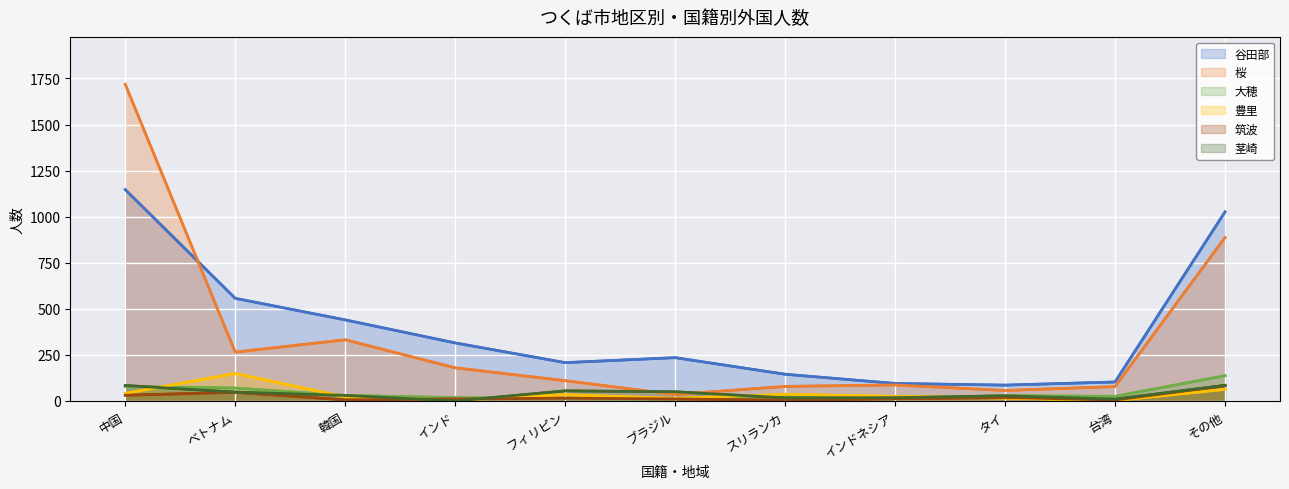

Reading right to left, what are all the values shown in this chart?

谷田部: 1026	103	86	95	145	235	208	315	440	557	1147
桜: 887	78	57	87	79	35	110	180	332	265	1718
大穂: 137	25	29	14	33	11	13	18	30	70	79
豊里: 63	2	16	25	36	14	34	4	22	149	41
筑波: 83	5	19	12	4	11	15	11	6	47	31
茎崎: 85	10	28	18	17	50	55	0	30	48	84